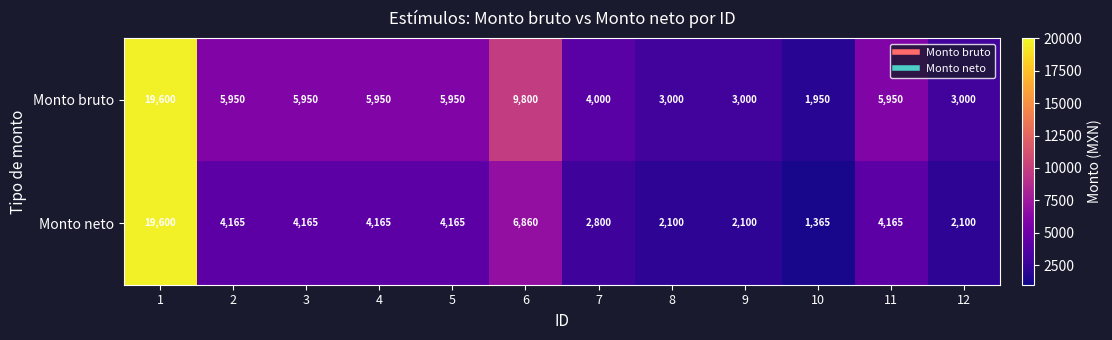

Reading left to right, extract all data points from this chart.

Monto bruto: 1=19600	2=5950	3=5950	4=5950	5=5950	6=9800	7=4000	8=3000	9=3000	10=1950	11=5950	12=3000
Monto neto: 1=19600	2=4165	3=4165	4=4165	5=4165	6=6860	7=2800	8=2100	9=2100	10=1365	11=4165	12=2100